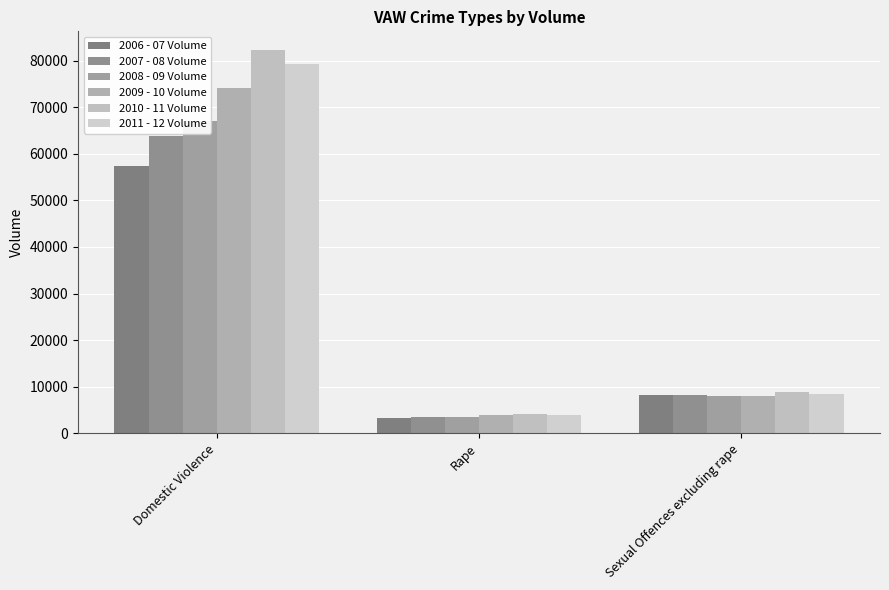

Which series has the widest spread of values?

2010 - 11 Volume